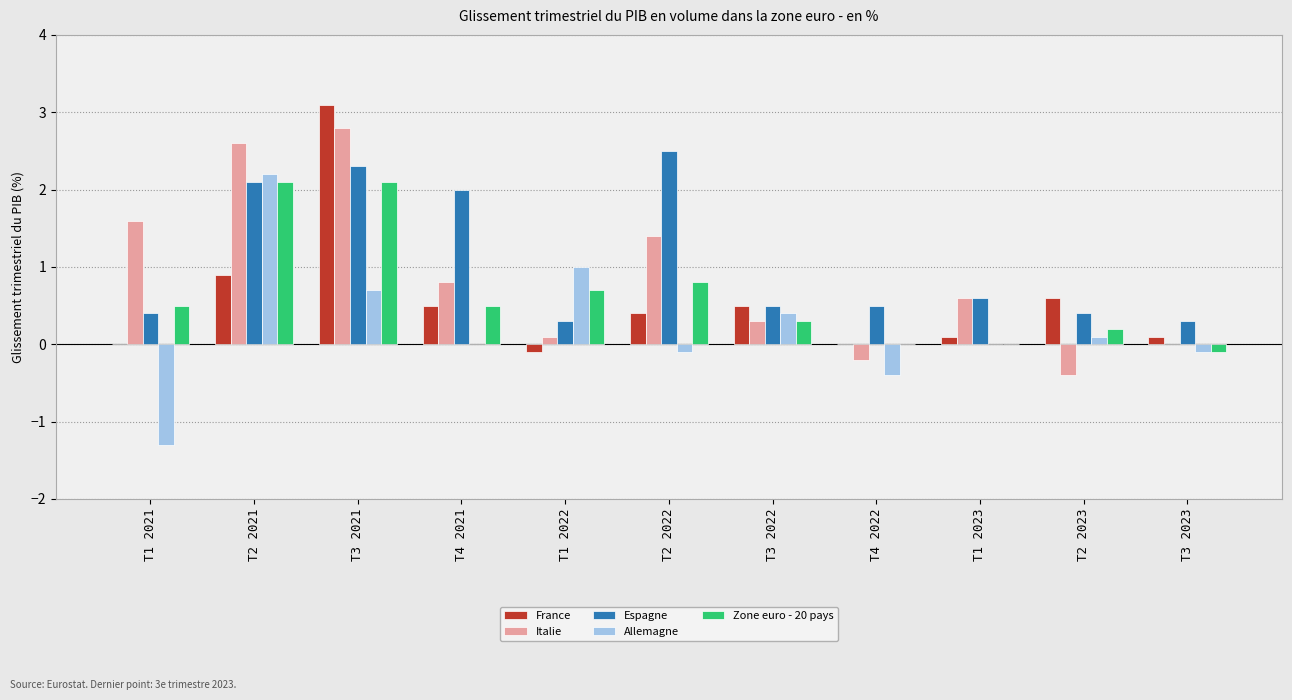

The value of Allemagne at T3 2021 is 0.7. True or false?

True